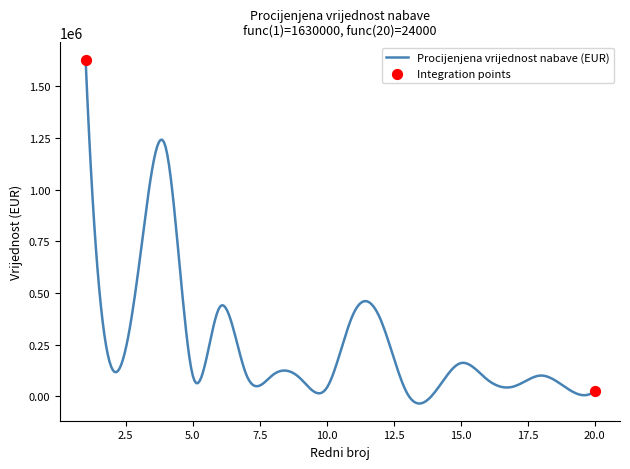

What is the greatest value displayed?

1630000.0